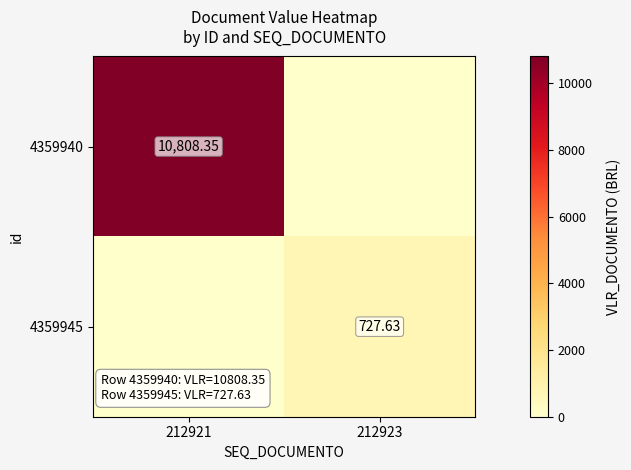

Is the value of 4359945 at 212923 greater than the value of 4359940 at 212921?

No